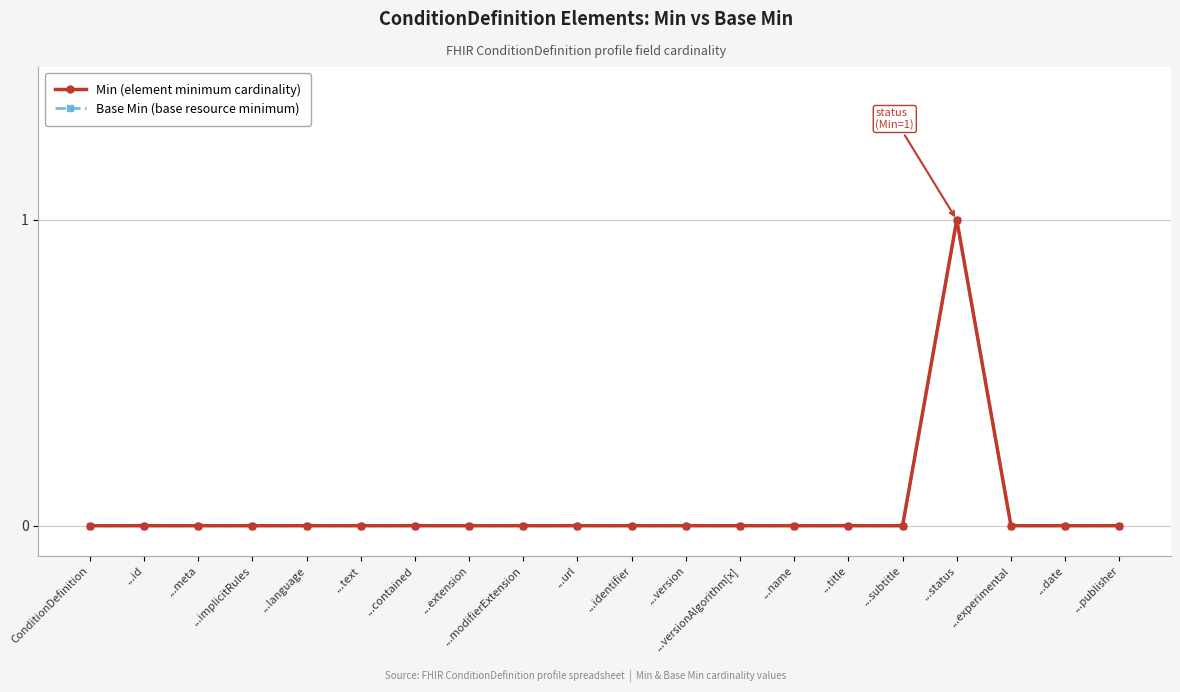

Which category has the lowest value in the Base Min (base resource minimum) series?

ConditionDefinition